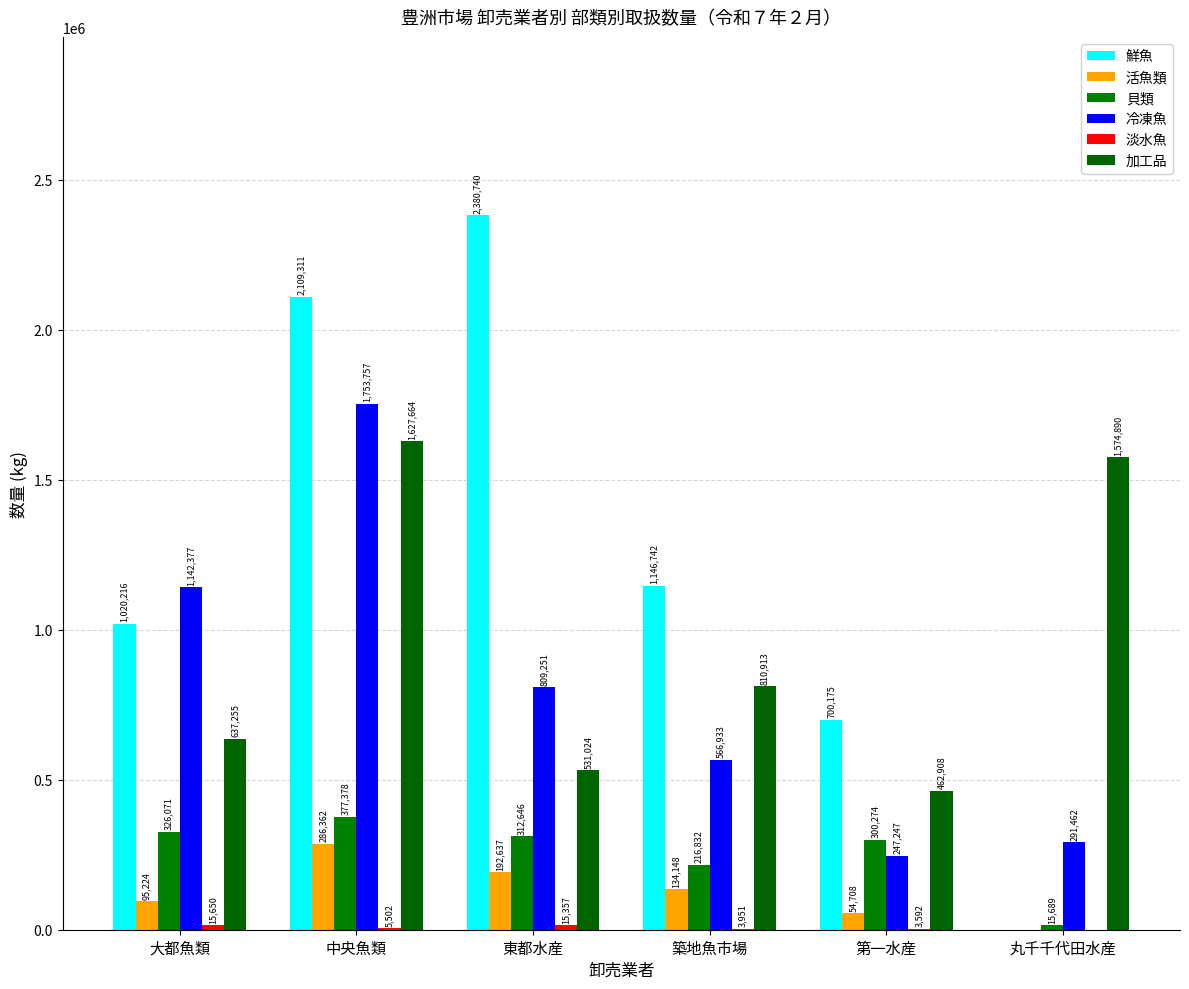

How many data points does each series have?

6